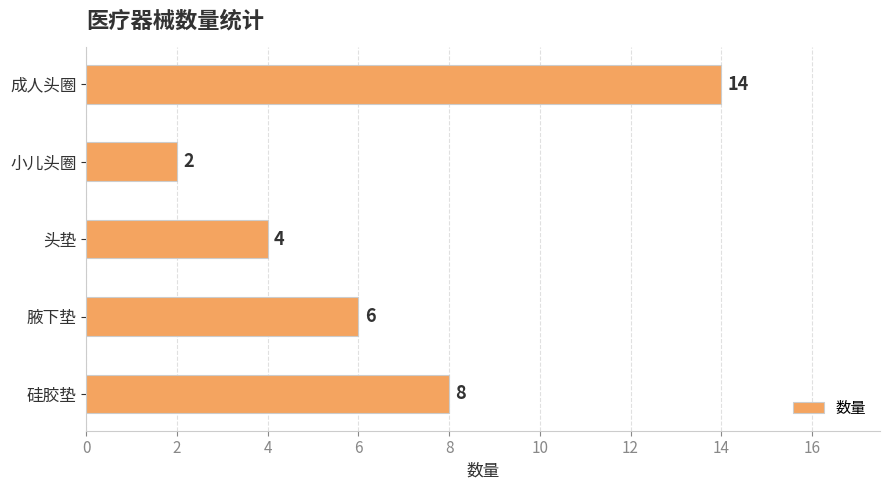

What is the difference between the maximum and minimum values?

12